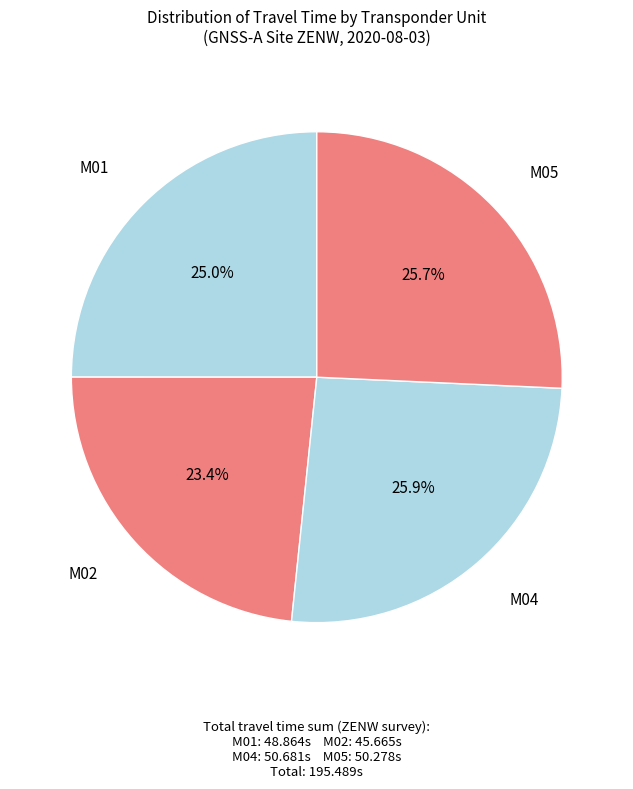

True or false: M02 accounts for 18% of the total.

False